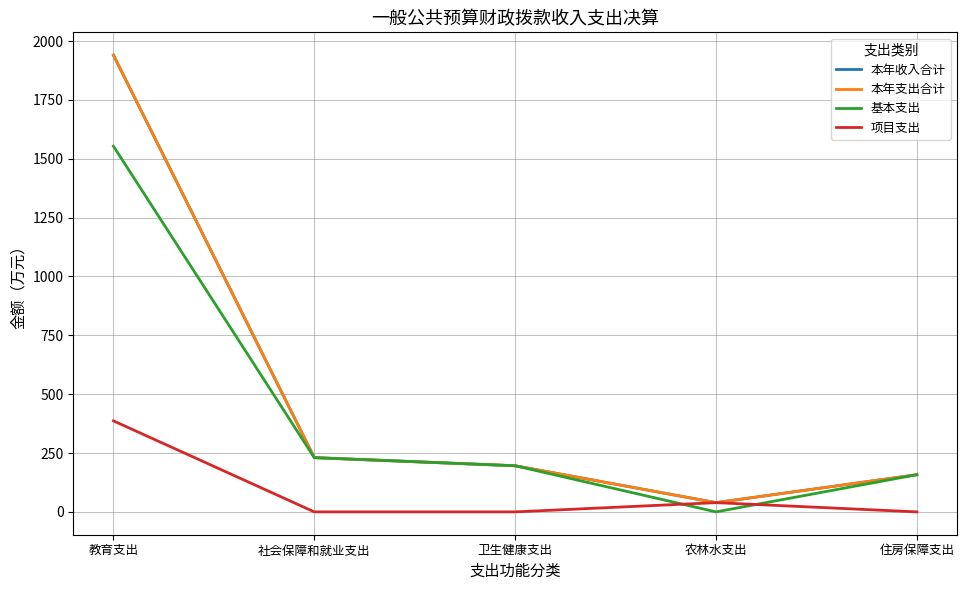

Is this an area chart (filled region under the line)?

No